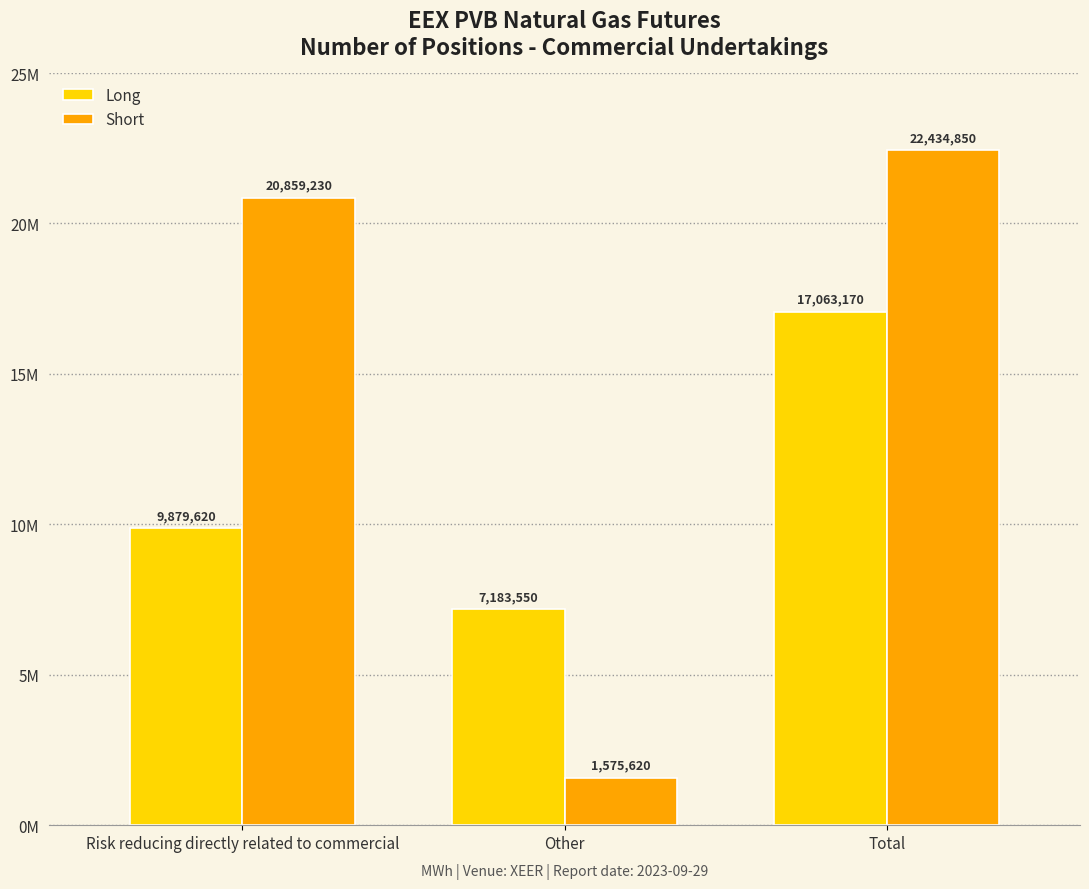

Does the chart contain stacked bars?

No